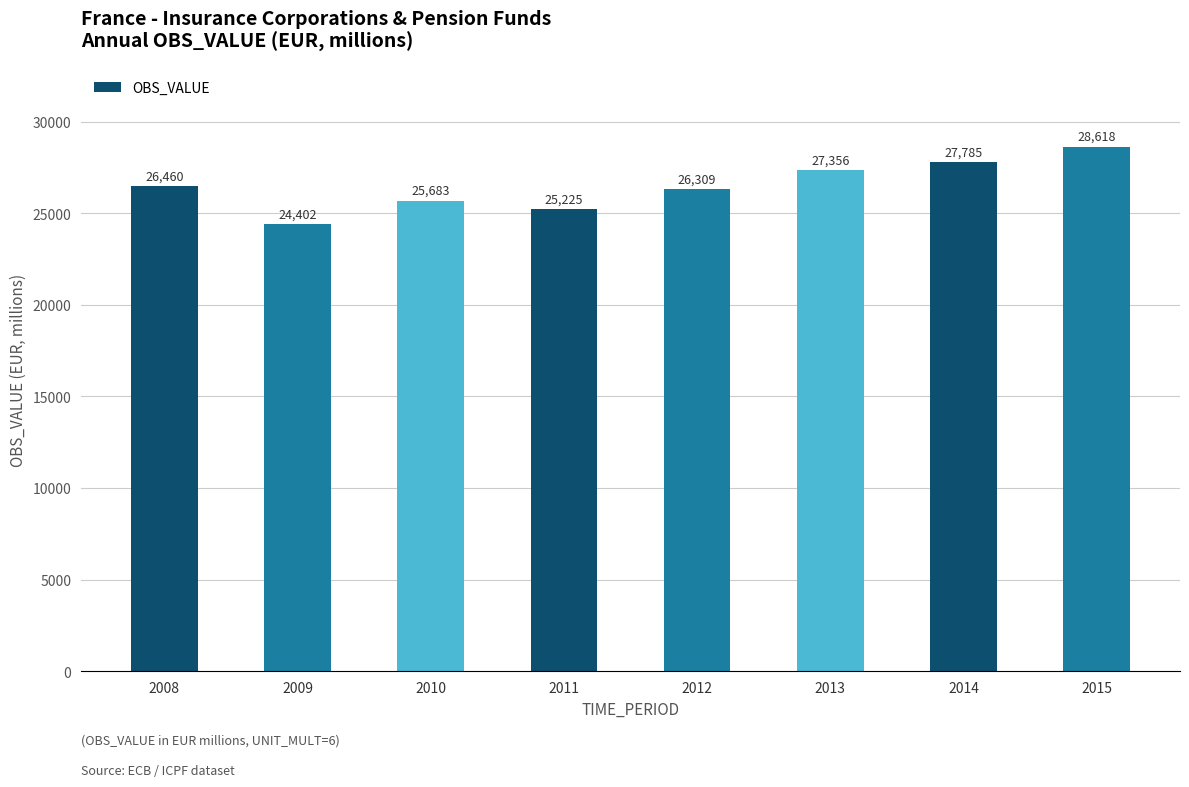

Between 2011 and 2013, which is larger?

2013